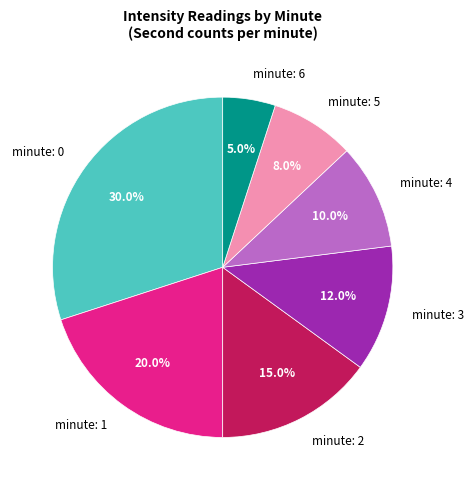

Does any single category account for the majority?

No